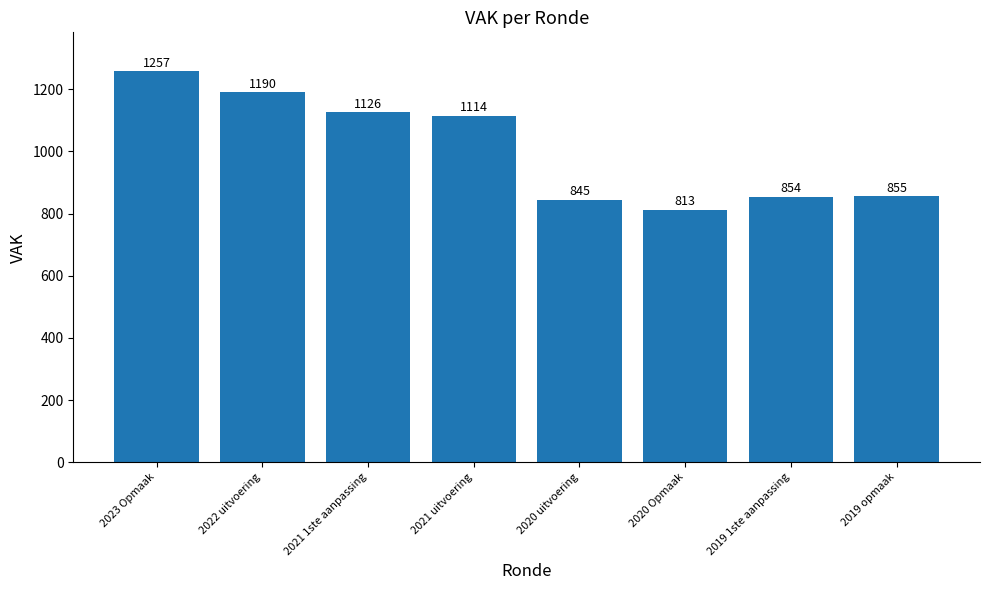

What is the difference between the values at 2020 Opmaak and 2021 1ste aanpassing?

313